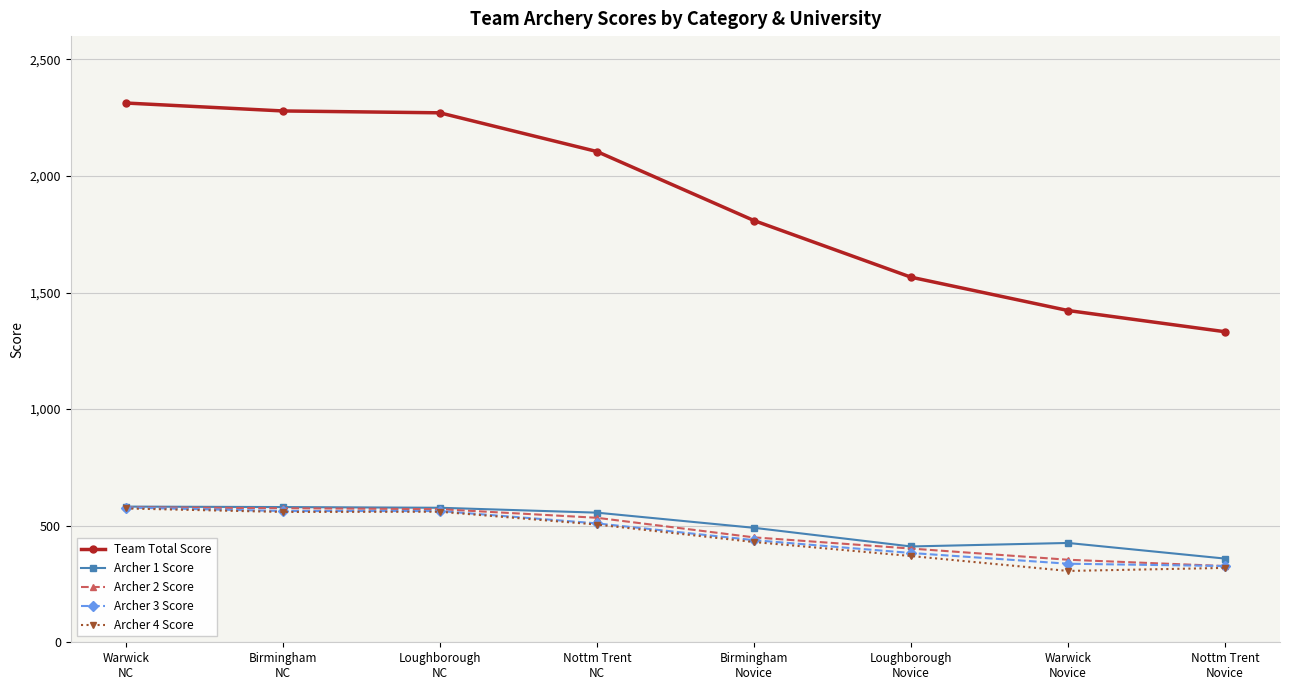

What is the value of the Archer 3 Score point at the 2nd from the left?

563